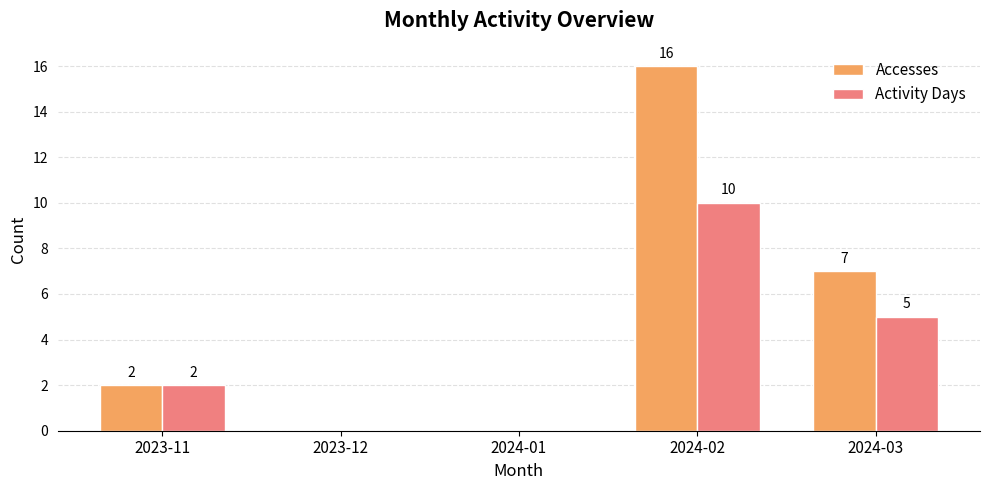

True or false: Accesses has a value of 16 at 2024-02.

True